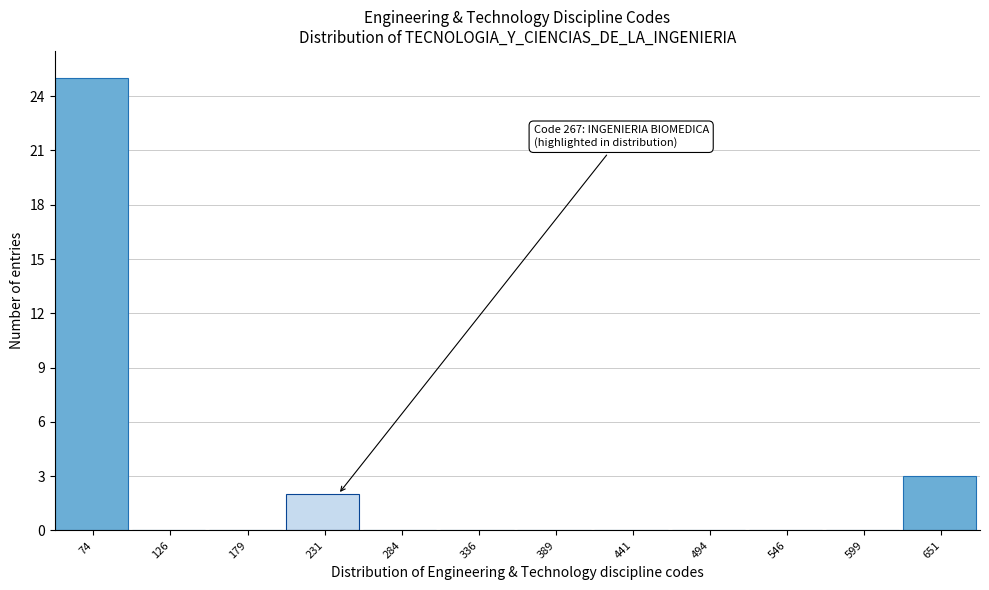

Reading right to left, transcribe all the data shown in this chart.

651=3	599=0	546=0	494=0	441=0	389=0	336=0	284=0	231=2	179=0	126=0	74=25